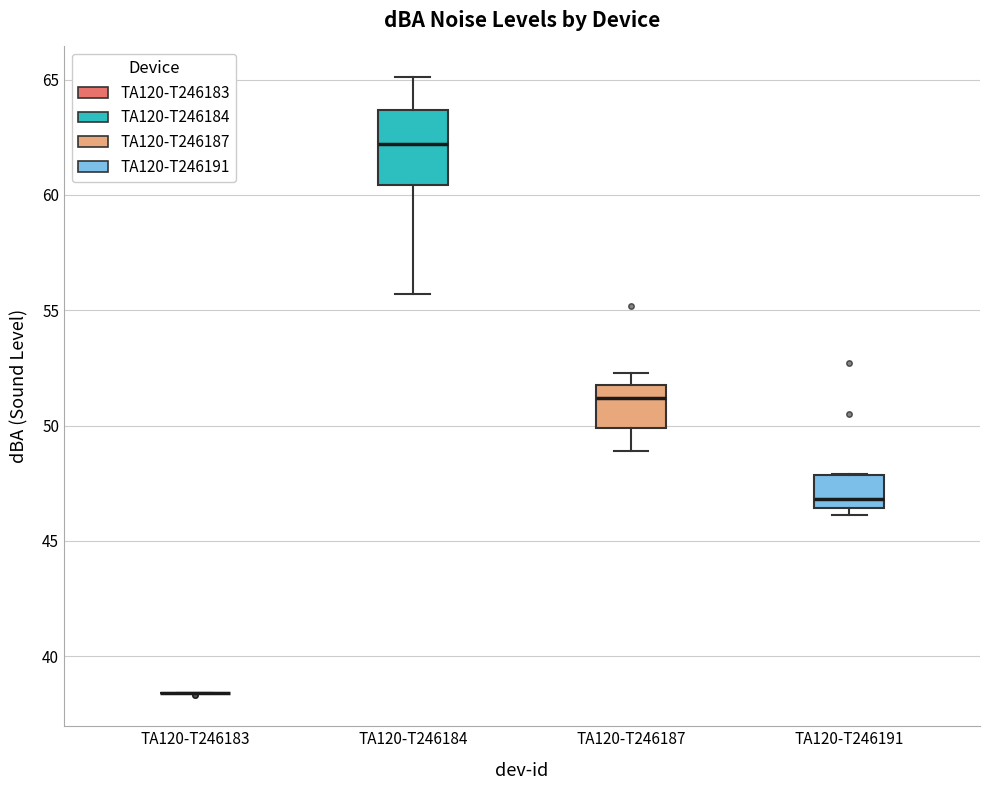

Comparing the boxes themselves (not the whiskers), which one is the tallest?

TA120-T246184